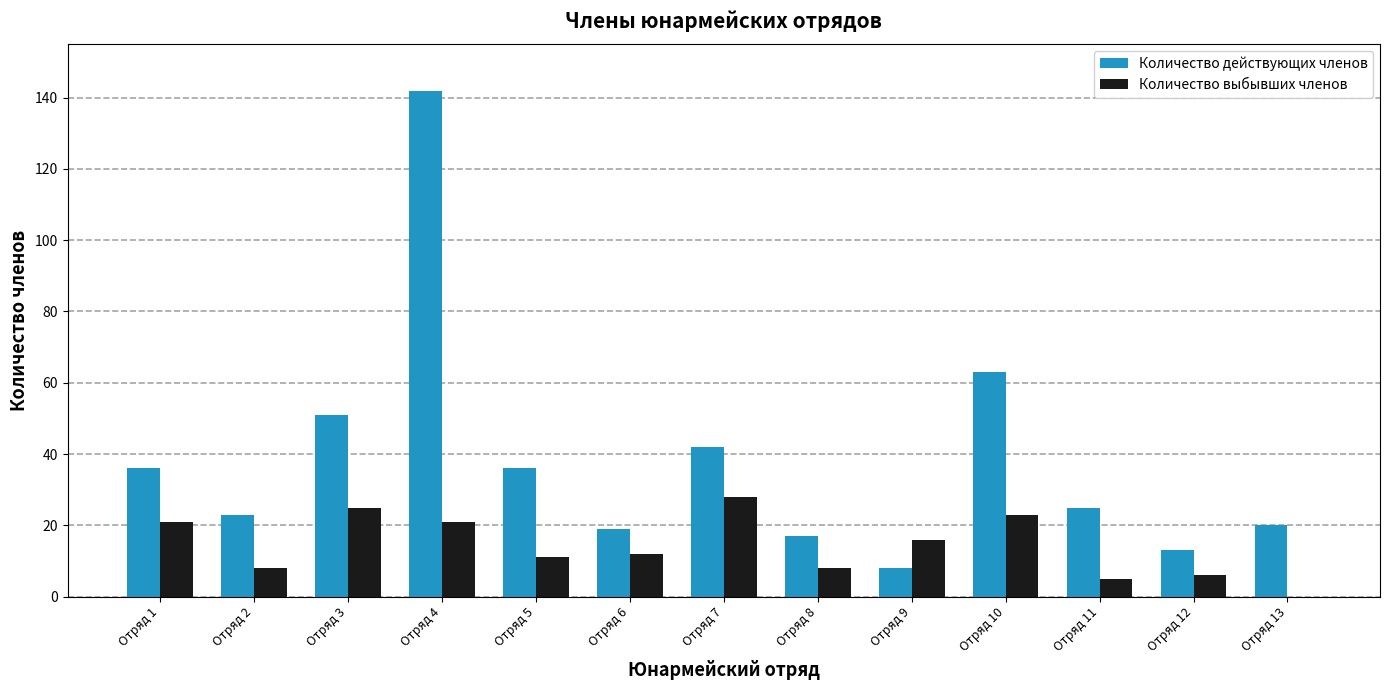

Is it true that Количество выбывших членов equals 23 at Отряд 10?

True